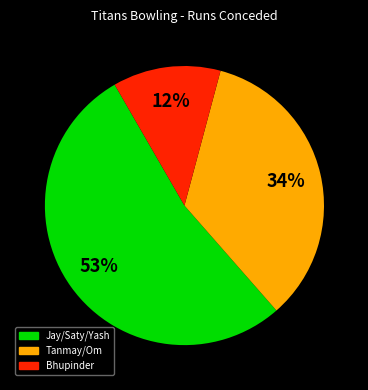

Is there a majority slice in this chart?

Yes